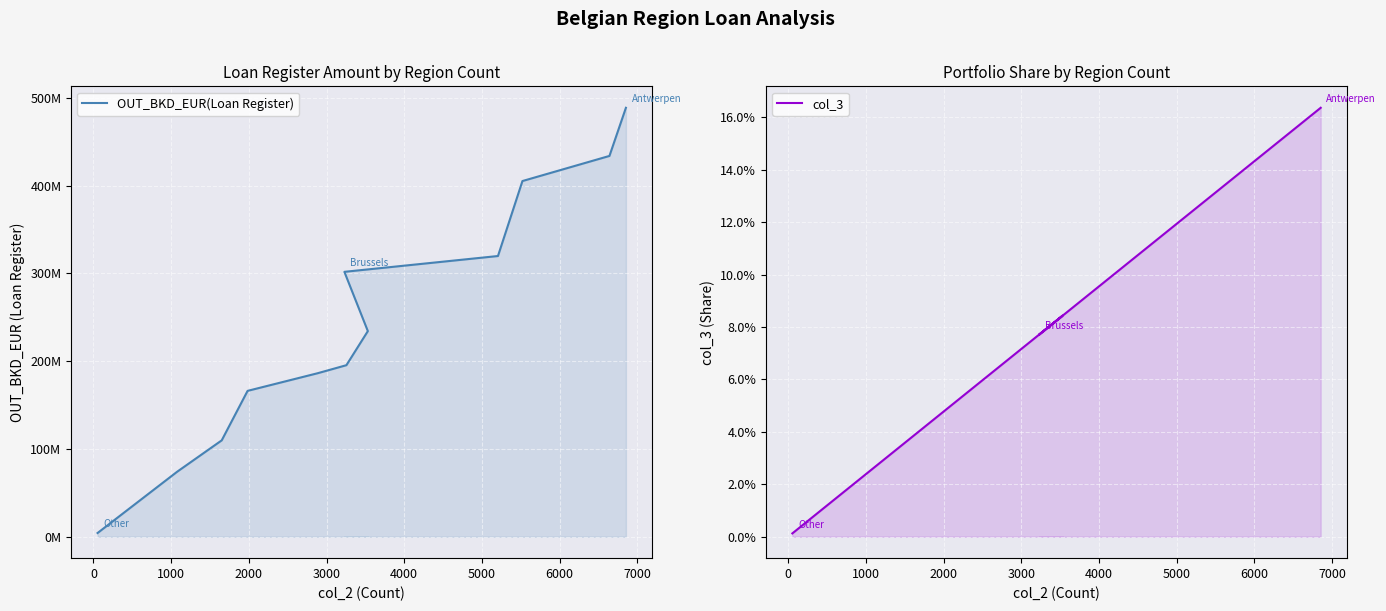

List the series in order of their overall mean, highest first.

OUT_BKD_EUR(Loan Register), col_3